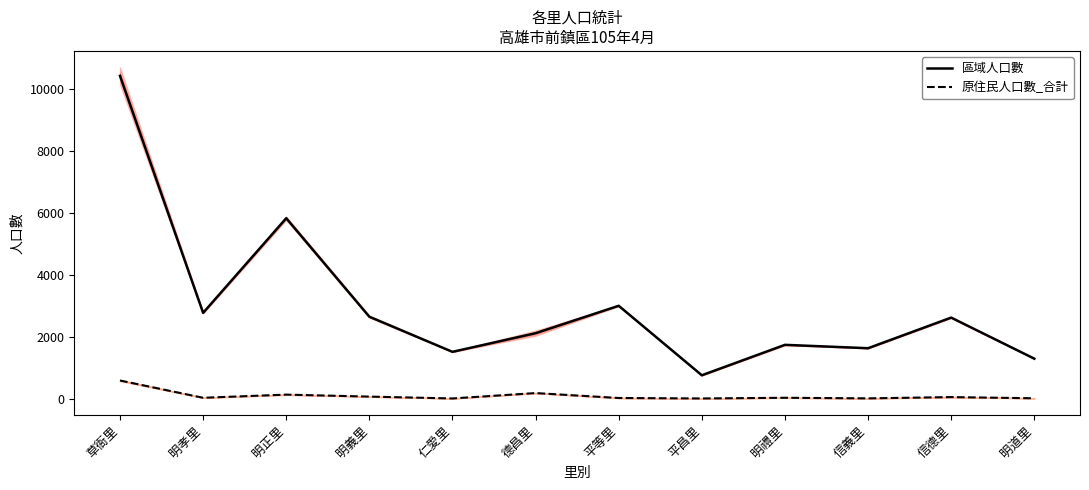

Is it true that 原住民人口數_合計 equals 48 at 信德里?

True